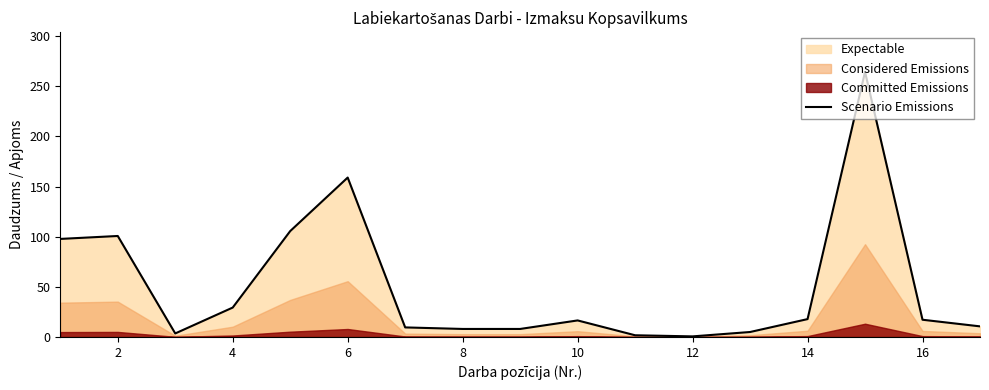

True or false: Scenario Emissions has a value of 28.8 at 16.

False